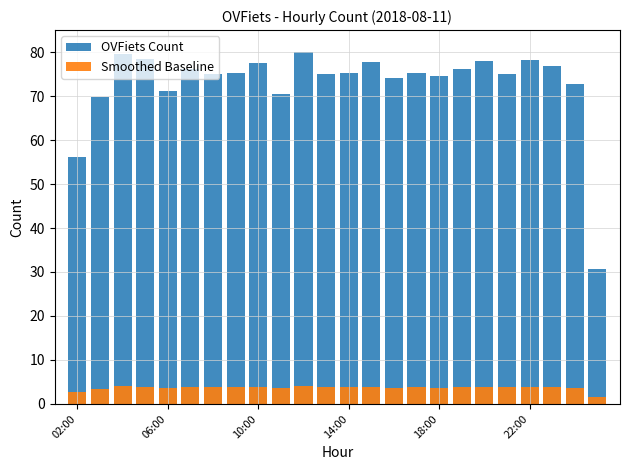

Which series has the largest range (max minus min)?

OVFiets Count